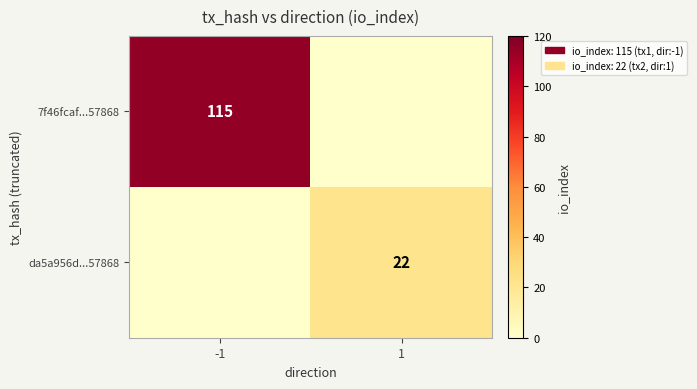

The da5a956d...57868 series shows 22 at 1. True or false?

True